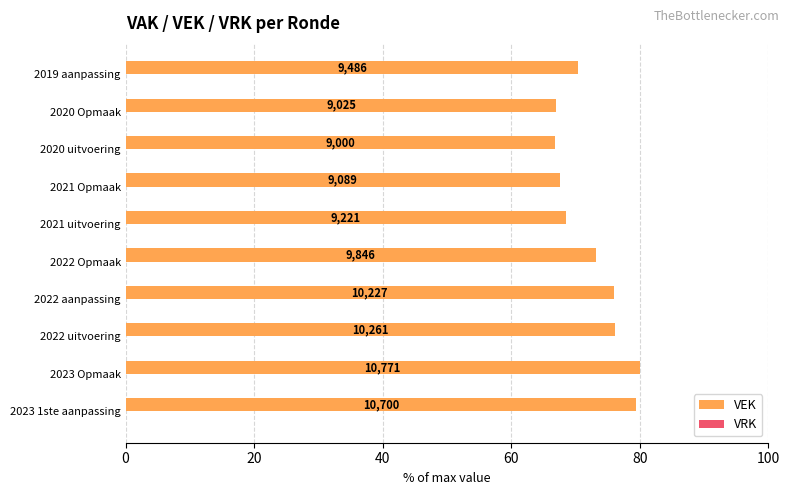

How many bars are there in total?

10